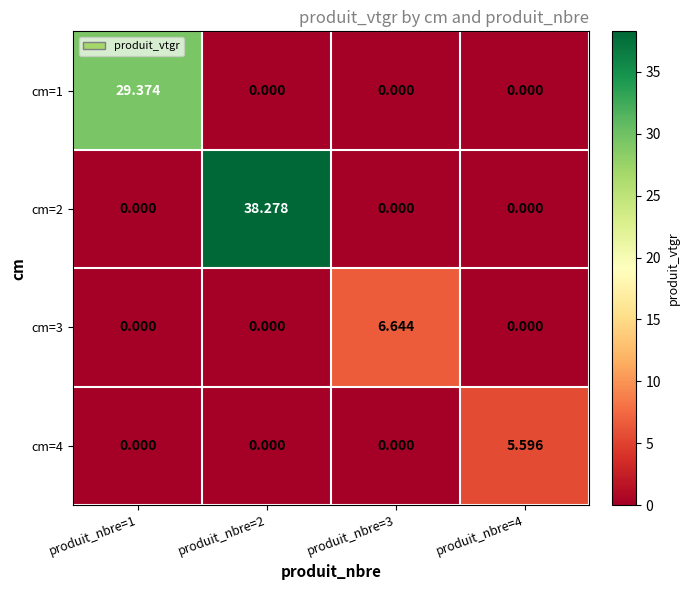

How many values in the cm=3 series exceed 0?

1